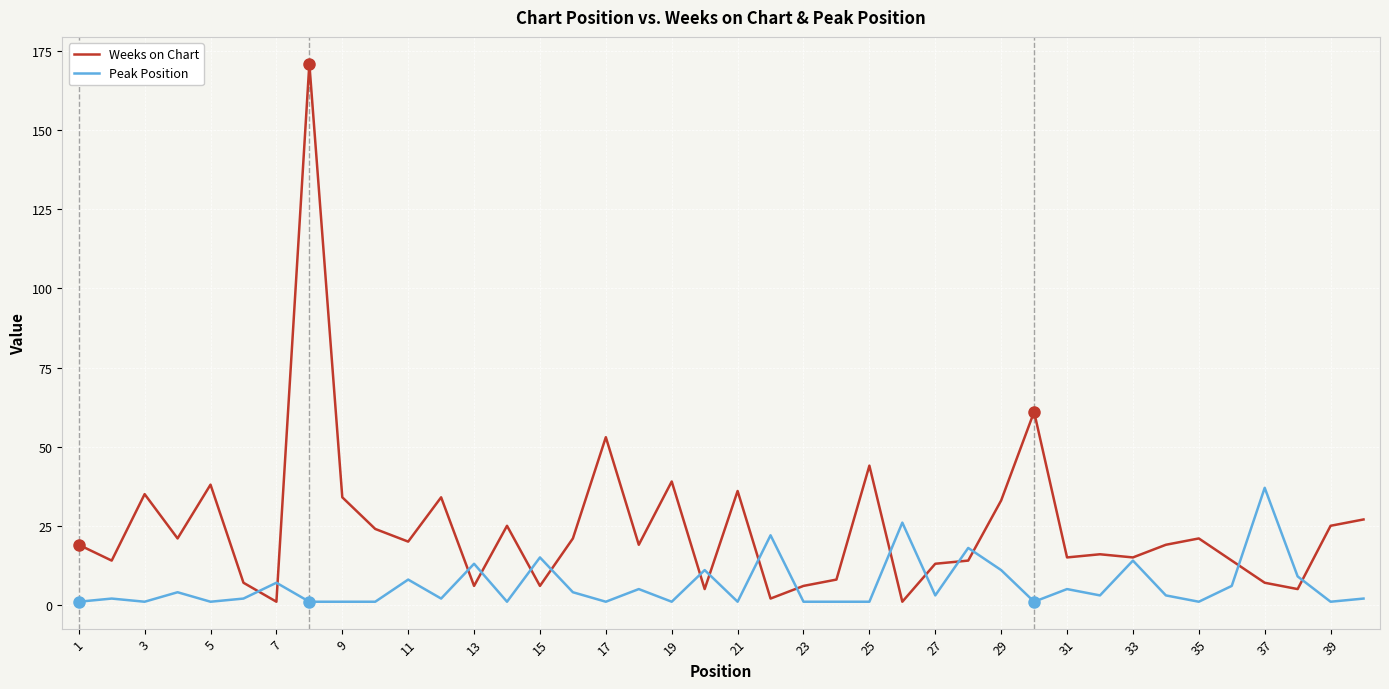

What is the difference between the second highest and second lowest values in the Weeks on Chart series?

60